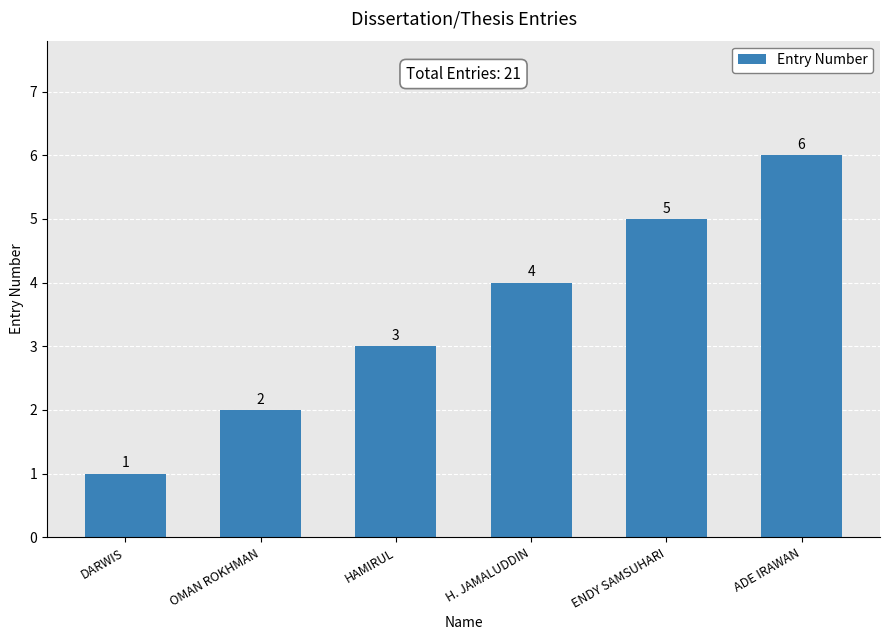

The chart shows a value of 4 at H. JAMALUDDIN. True or false?

True